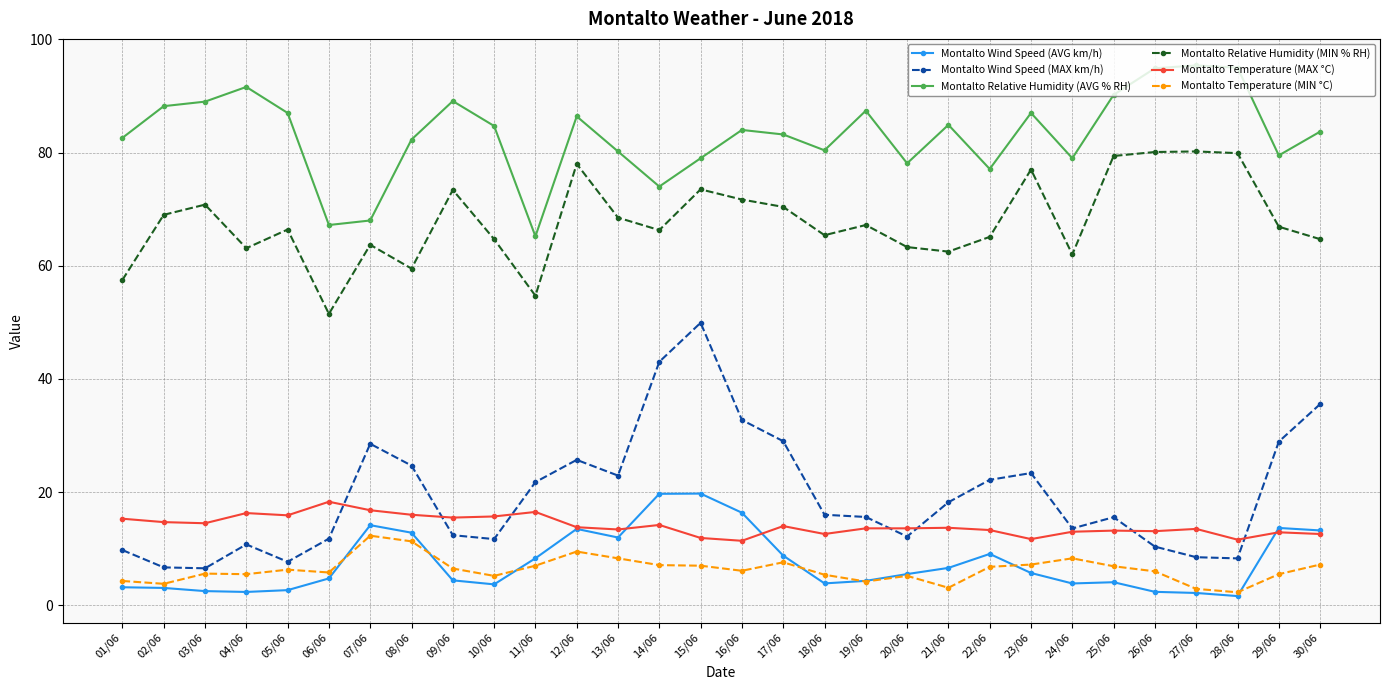

What is the average value of the Montalto Wind Speed (AVG km/h) series?

7.6